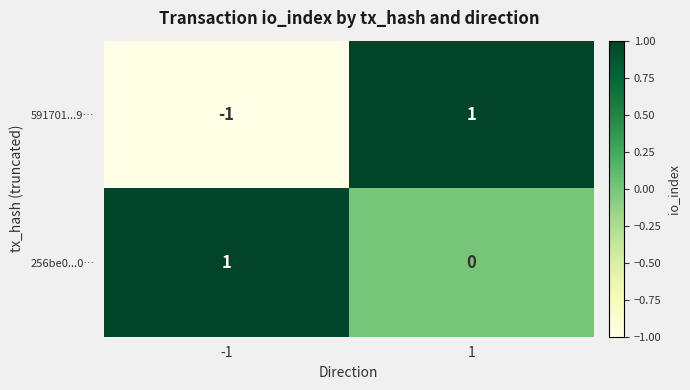

Which series has the largest range (max minus min)?

591701...9…